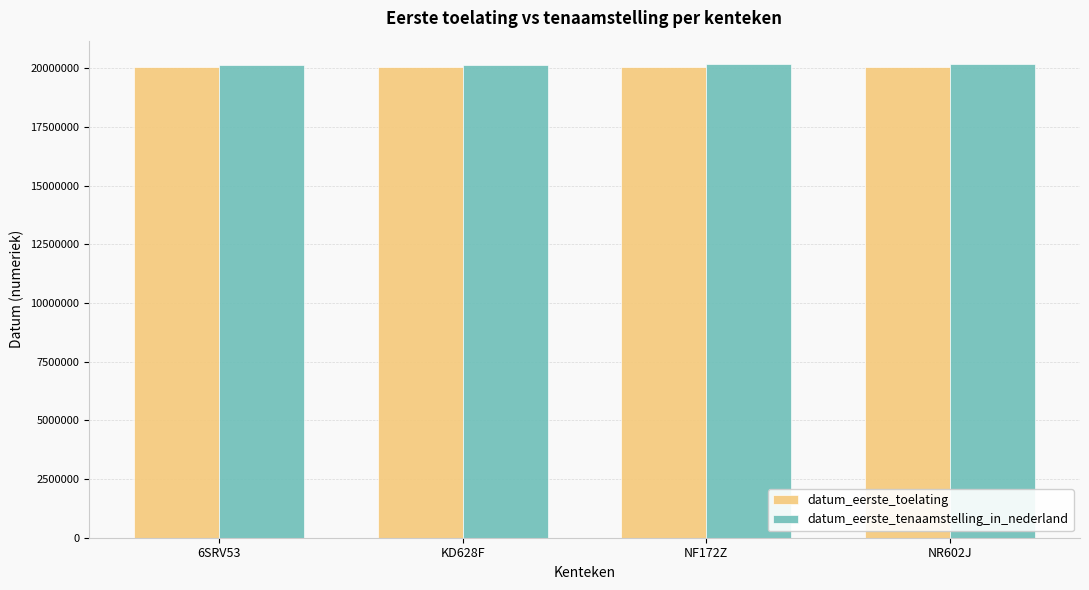

What is the maximum value shown in the chart?

20170712